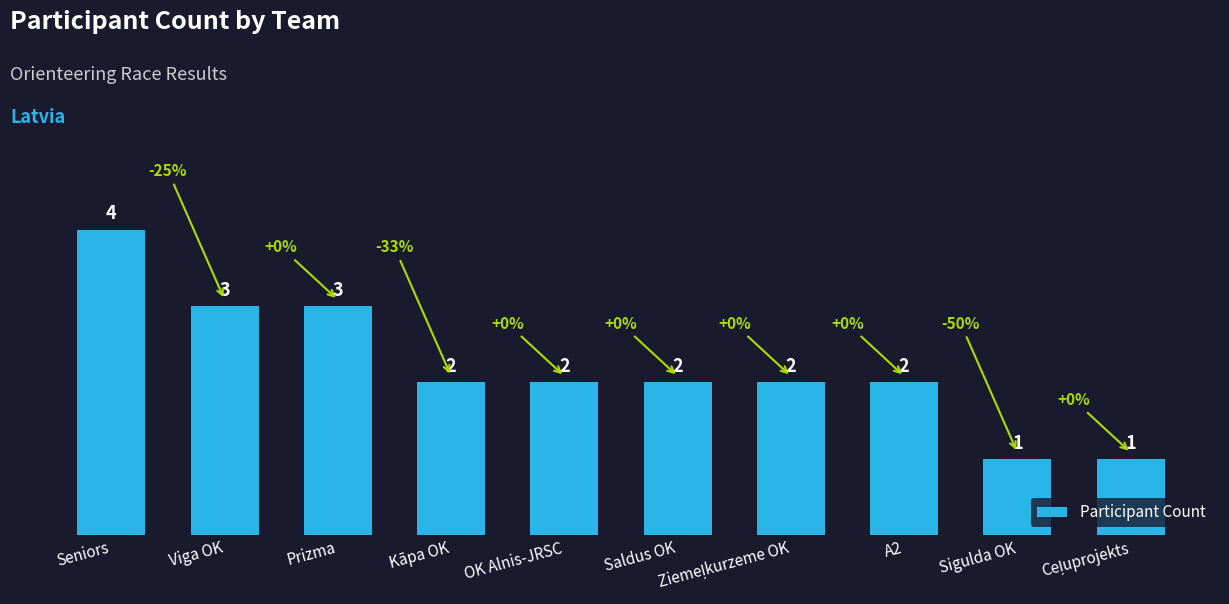

True or false: the data shows 3 at A2.

False